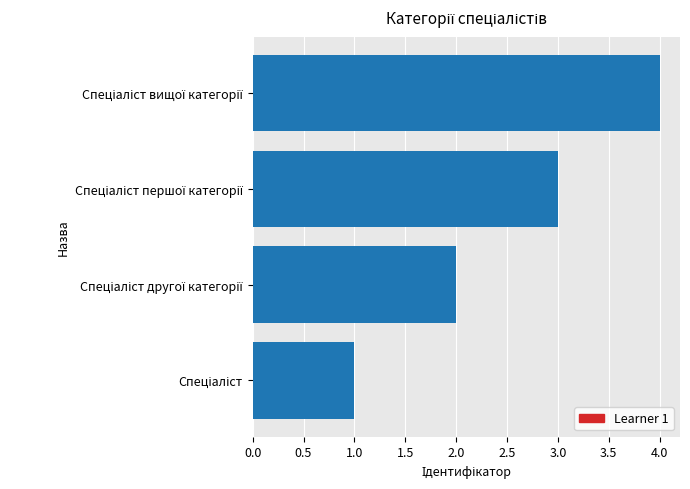

What is the difference between the maximum and minimum values?

3